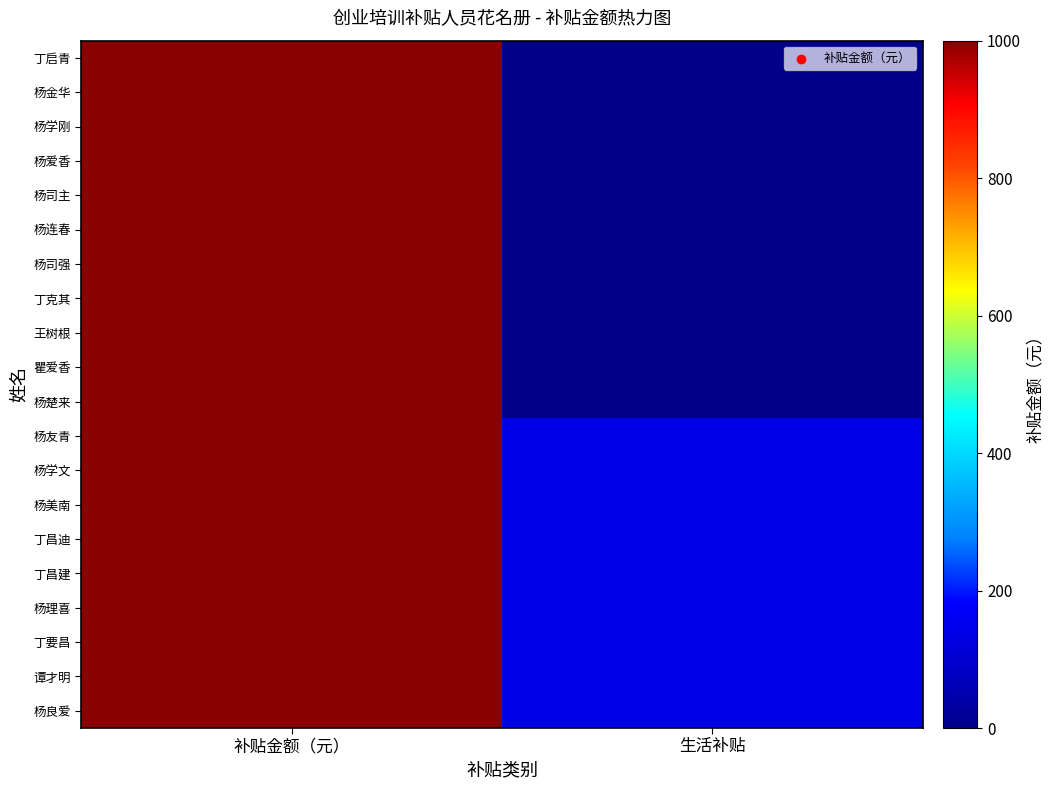

Reading right to left, what are all the values shown in this chart?

杨良爱: 生活补贴=140	补贴金额（元）=1000
谭才明: 生活补贴=140	补贴金额（元）=1000
丁要昌: 生活补贴=140	补贴金额（元）=1000
杨理喜: 生活补贴=140	补贴金额（元）=1000
丁昌建: 生活补贴=140	补贴金额（元）=1000
丁昌迪: 生活补贴=140	补贴金额（元）=1000
杨美南: 生活补贴=140	补贴金额（元）=1000
杨学文: 生活补贴=140	补贴金额（元）=1000
杨友青: 生活补贴=140	补贴金额（元）=1000
杨楚来: 生活补贴=0	补贴金额（元）=1000
瞿爱香: 生活补贴=0	补贴金额（元）=1000
王树根: 生活补贴=0	补贴金额（元）=1000
丁克其: 生活补贴=0	补贴金额（元）=1000
杨司强: 生活补贴=0	补贴金额（元）=1000
杨连春: 生活补贴=0	补贴金额（元）=1000
杨司主: 生活补贴=0	补贴金额（元）=1000
杨爱香: 生活补贴=0	补贴金额（元）=1000
杨学刚: 生活补贴=0	补贴金额（元）=1000
杨金华: 生活补贴=0	补贴金额（元）=1000
丁启青: 生活补贴=0	补贴金额（元）=1000